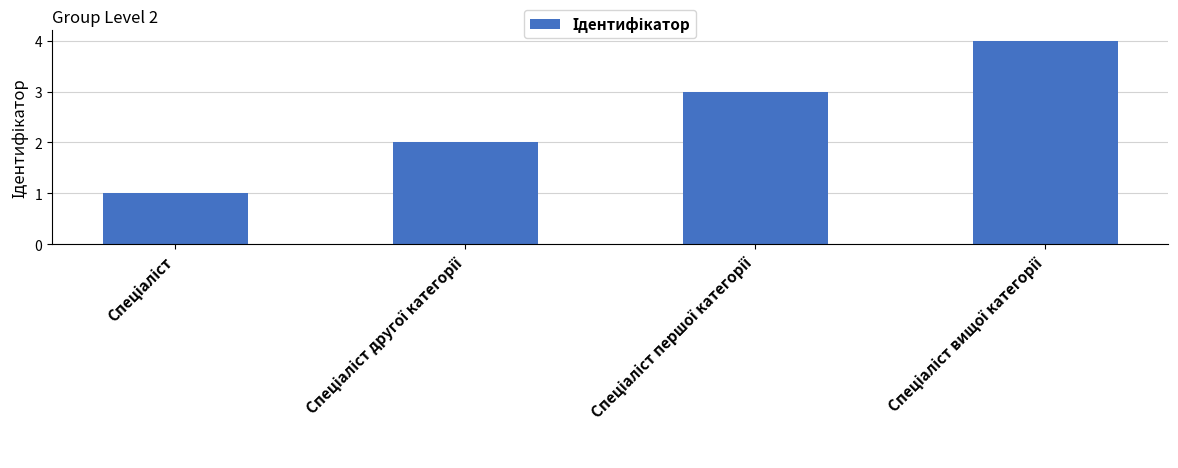

What is the difference between the maximum and minimum values?

3